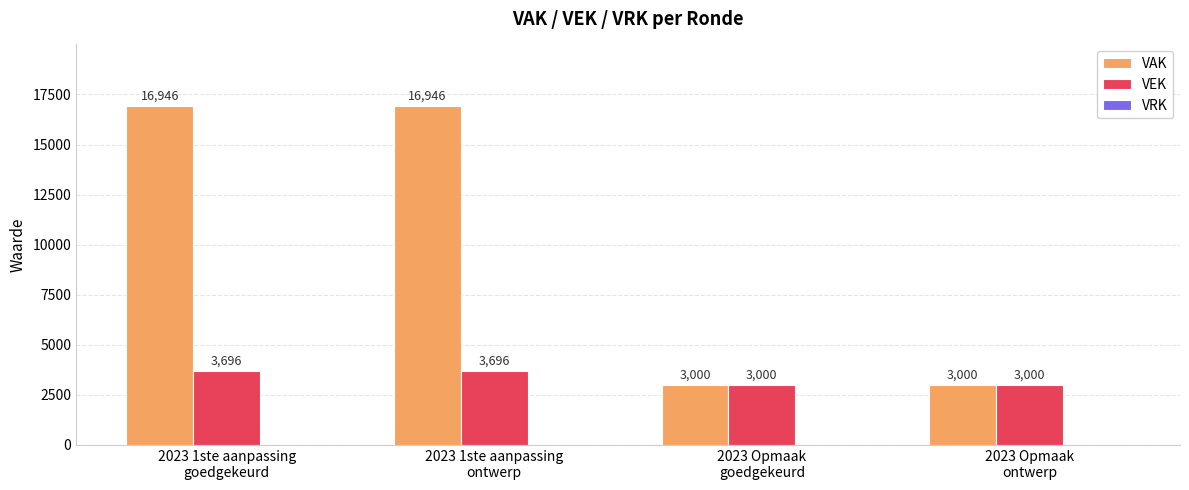

Rank the series by their average value, from lowest to highest.

VEK, VAK